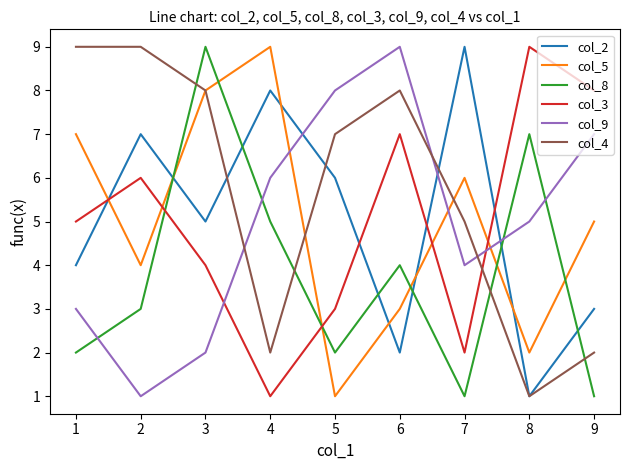

How many times do col_5 and col_2 cross each other?

6